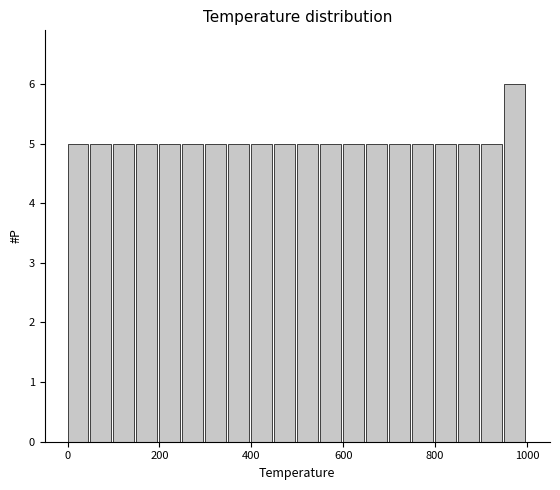

Around what value on the x-axis is the tallest bar? Give the approximate position of its centre, as read against the axis.

980